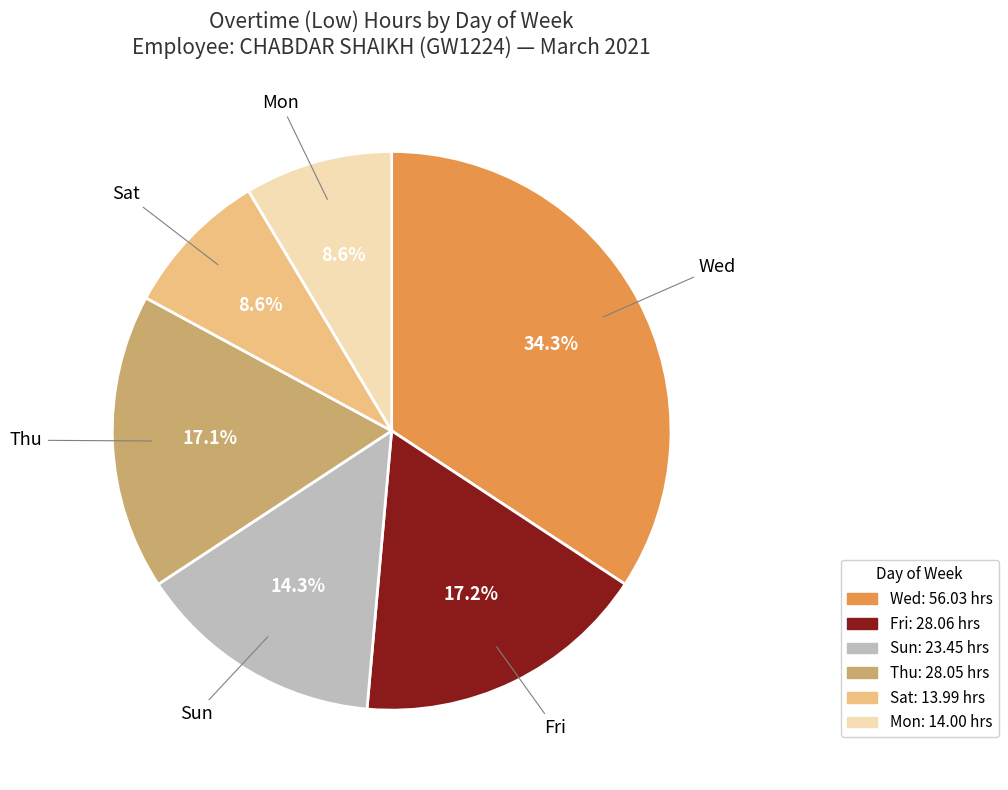

Is there any slice that represents more than half of the pie?

No